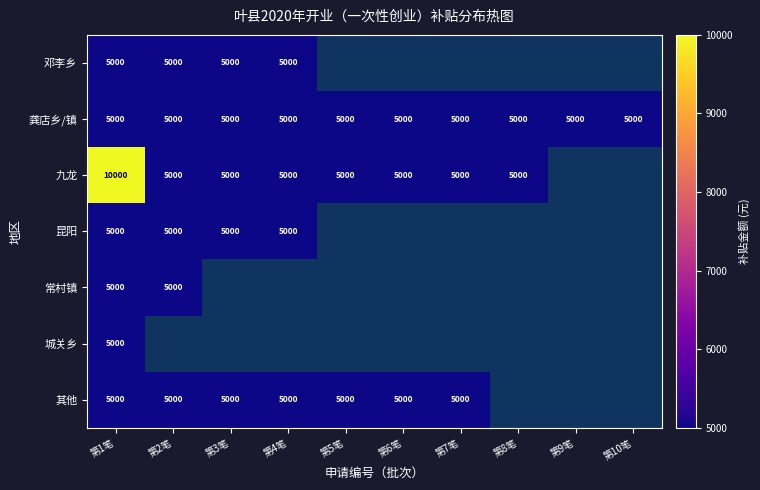

Count the number of categories in the chart.

10